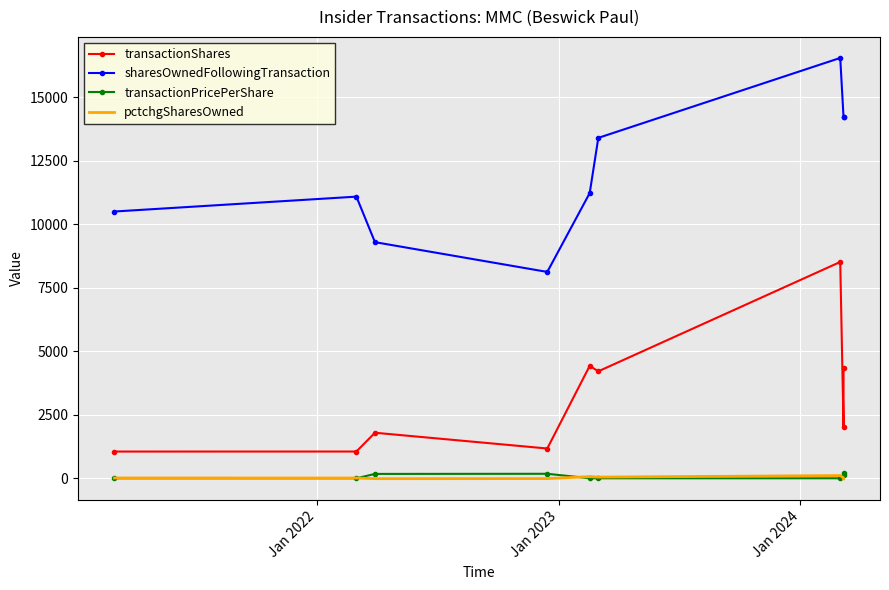

How many values in transactionPricePerShare are above zero?

4